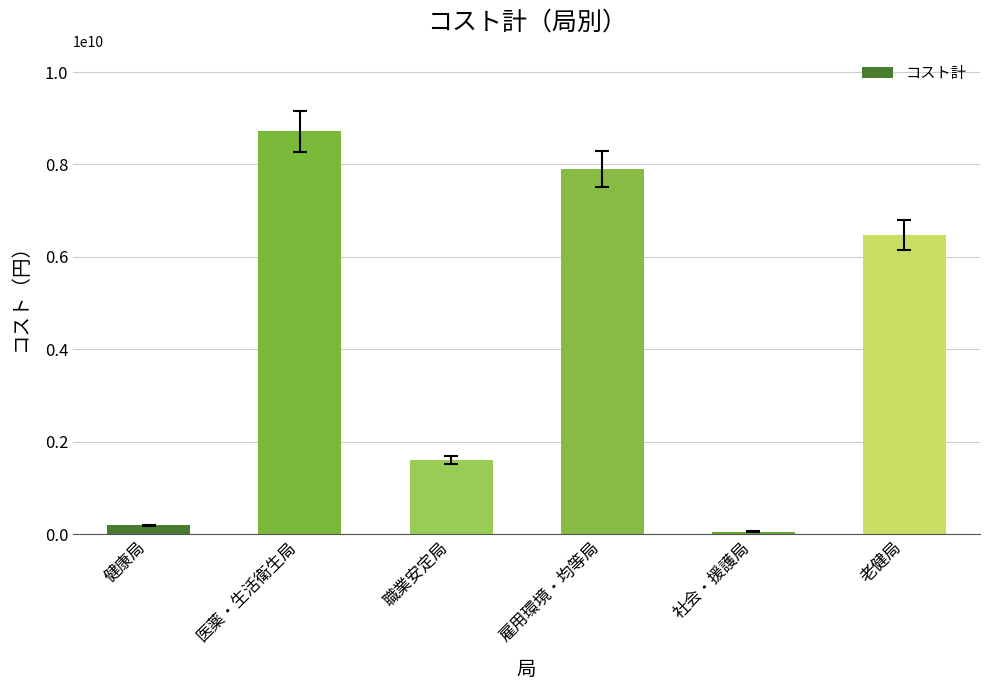

What is the sum of all values?

24947142310